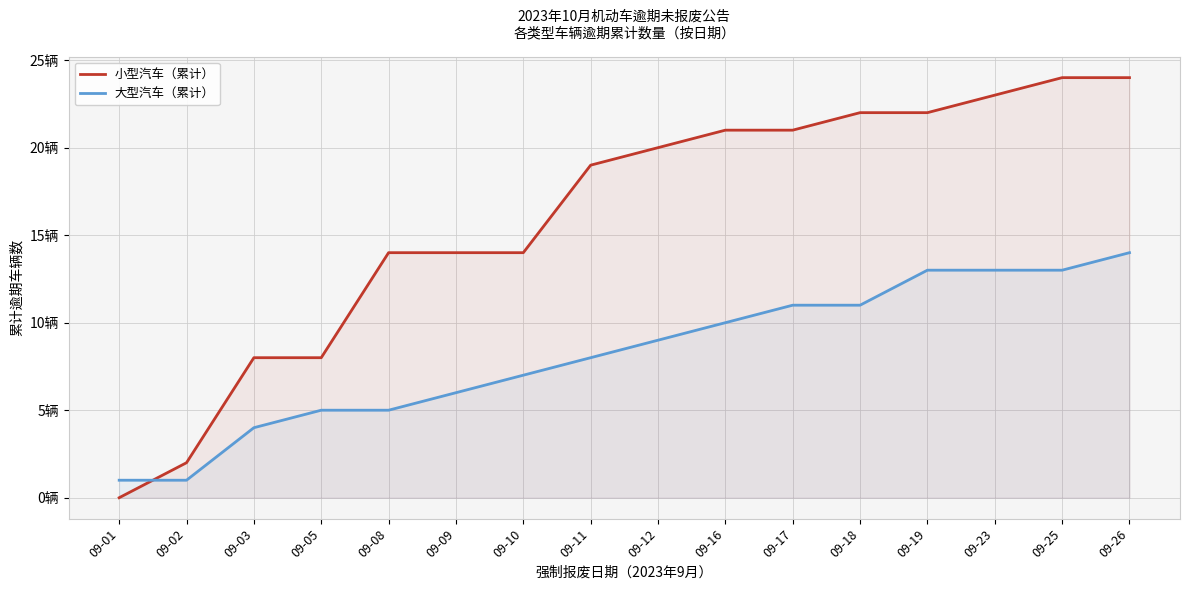

Reading left to right, what are all the values shown in this chart?

小型汽车（累计）: 09-01=0	09-02=2	09-03=8	09-05=8	09-08=14	09-09=14	09-10=14	09-11=19	09-12=20	09-16=21	09-17=21	09-18=22	09-19=22	09-23=23	09-25=24	09-26=24
大型汽车（累计）: 09-01=1	09-02=1	09-03=4	09-05=5	09-08=5	09-09=6	09-10=7	09-11=8	09-12=9	09-16=10	09-17=11	09-18=11	09-19=13	09-23=13	09-25=13	09-26=14